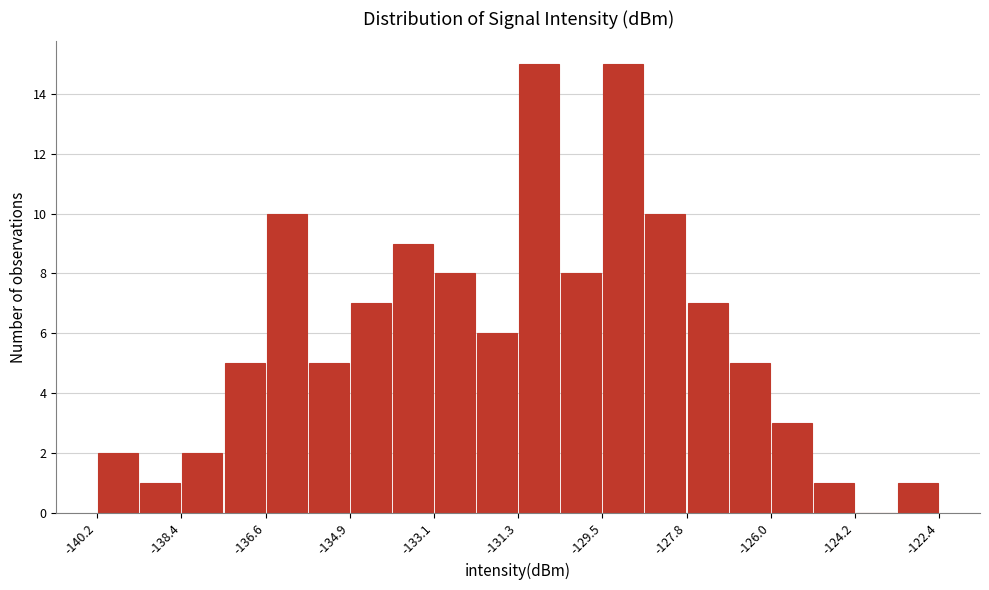

What is the height of the bar covering -126.0 to -125.2 on the x-axis? Neither the bar edges nor the heights are printed on the chart, so give them approximately, as read against the axes.

3